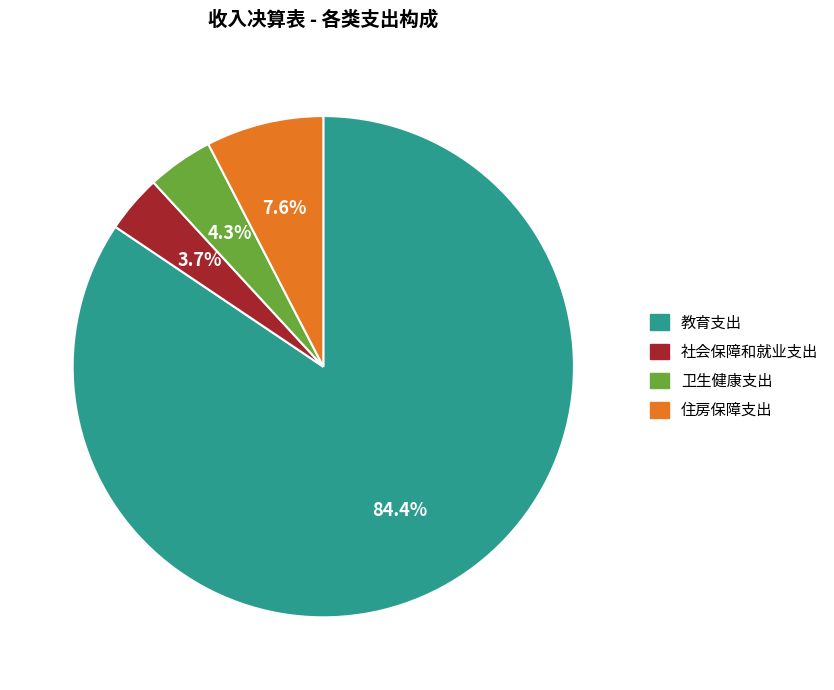

Which slice is the largest?

教育支出